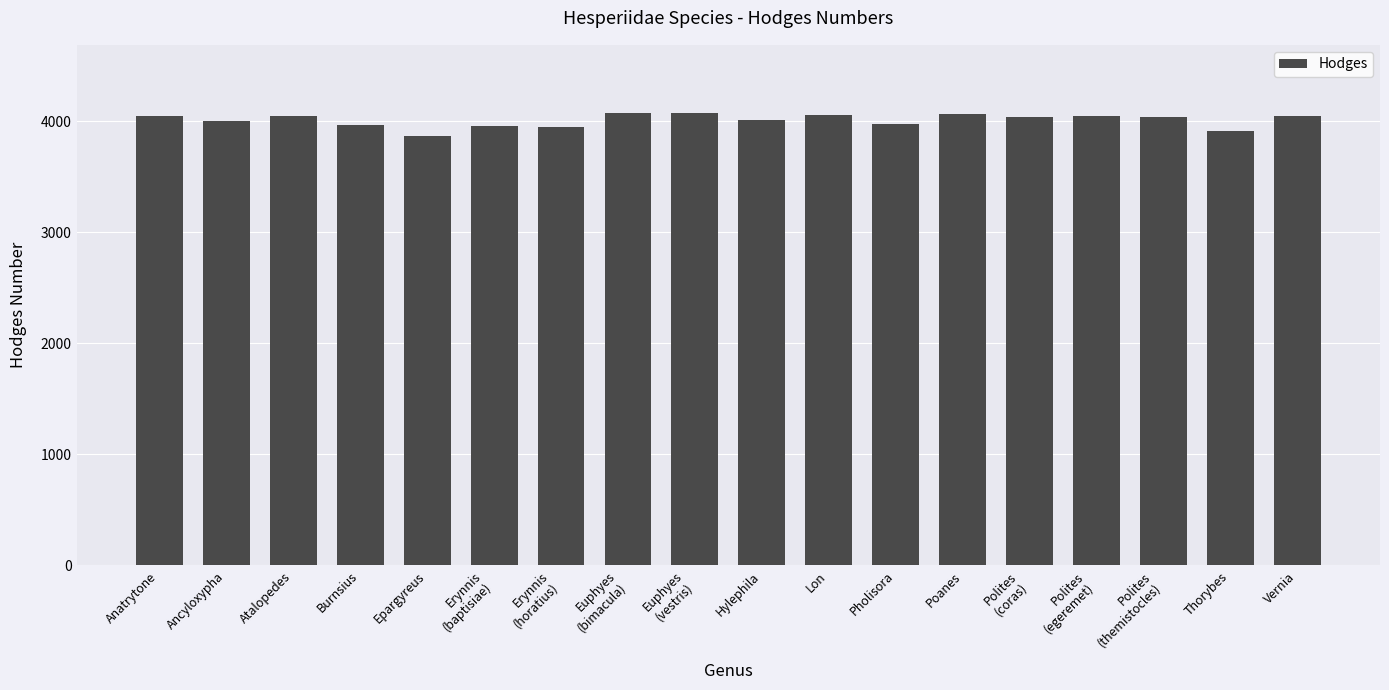

Where does the data first go above 4041?

Anatrytone